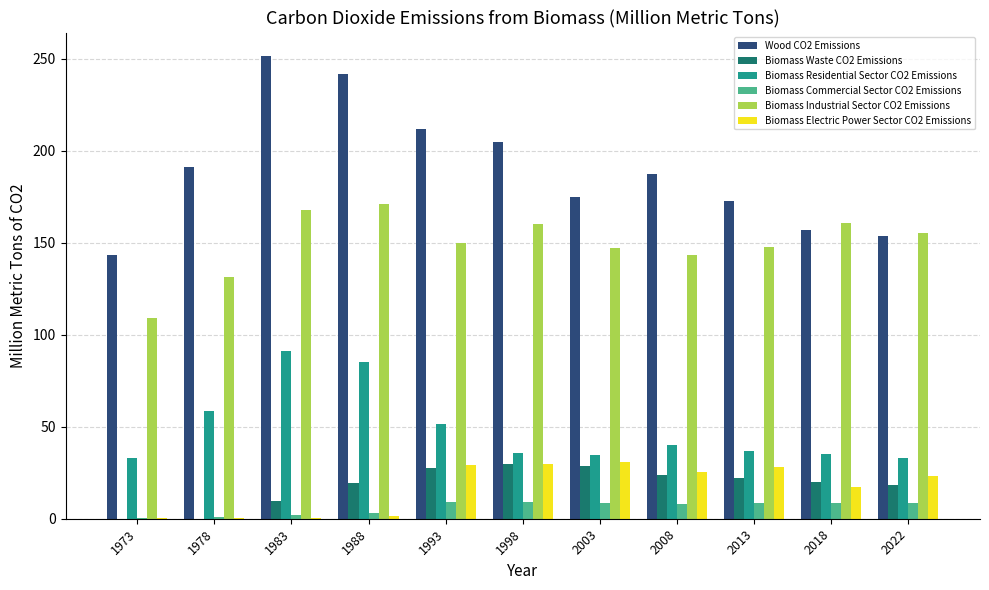

Is the value of Wood CO2 Emissions at 1973 greater than the value of Biomass Waste CO2 Emissions at 1973?

Yes